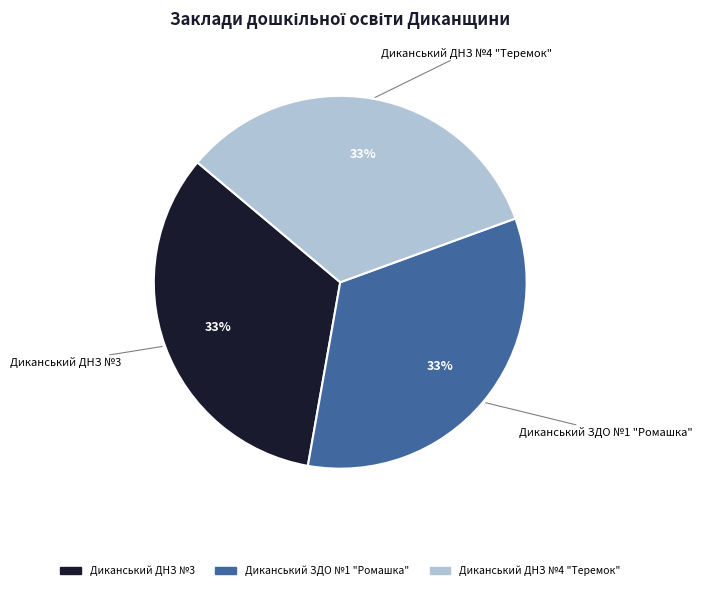

True or false: Диканський ДНЗ №3 accounts for 44% of the total.

False